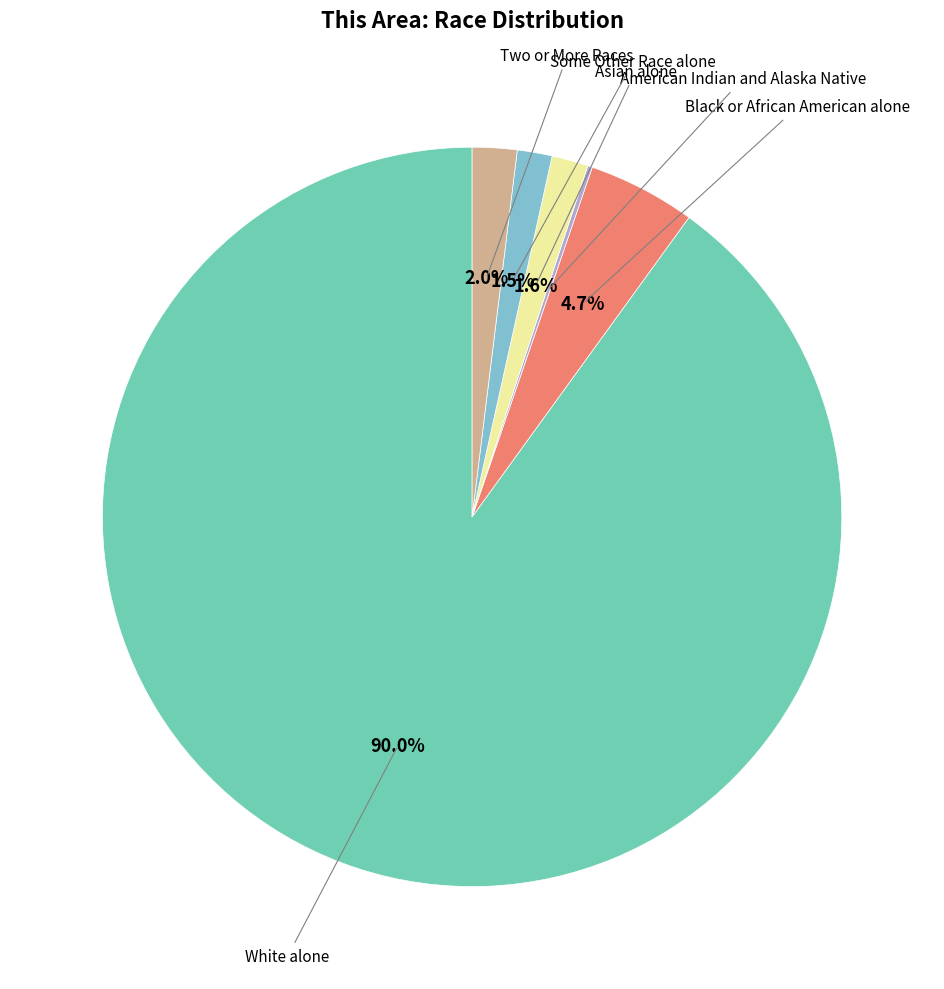

Is the sum of White alone and Two or More Races greater than half?

Yes